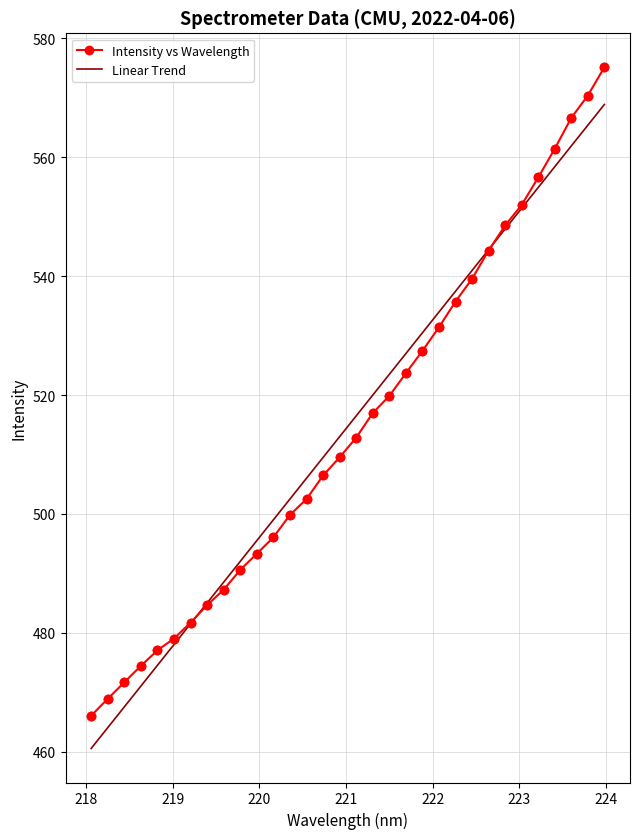

Which series has the widest spread of values?

Intensity vs Wavelength